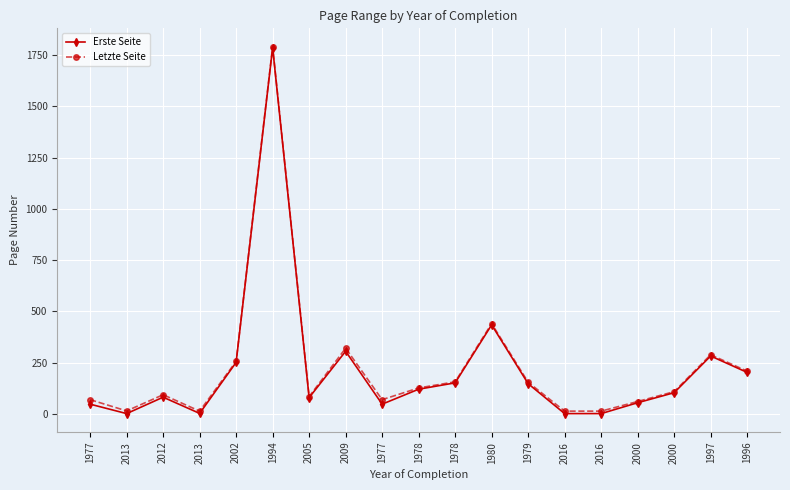

What is the label of the 16th point from the left?

2000